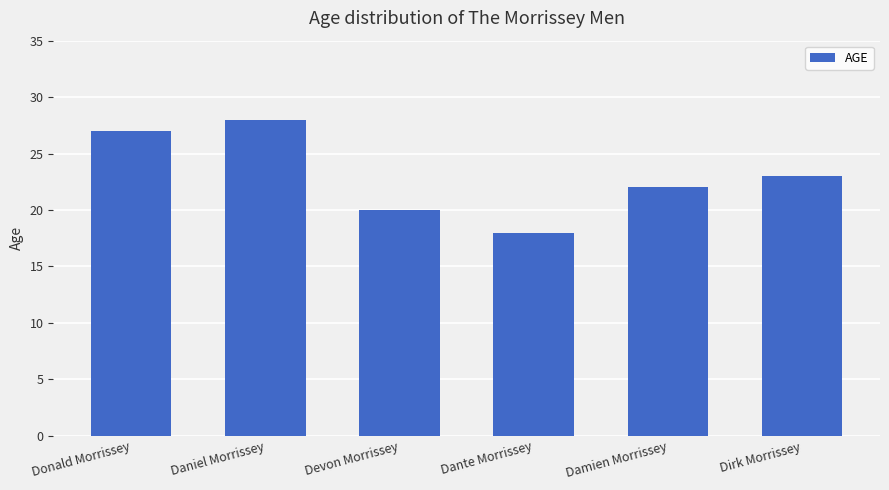

The value at Damien Morrissey is 34. True or false?

False